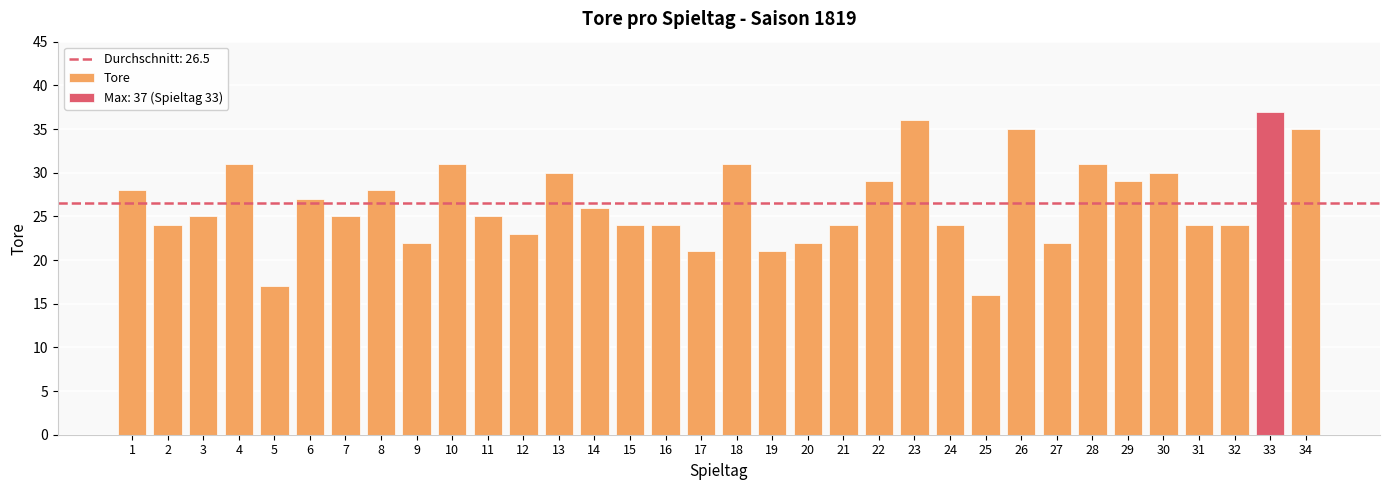

Reading left to right, list all the values displayed in this chart.

28	24	25	31	17	27	25	28	22	31	25	23	30	26	24	24	21	31	21	22	24	29	36	24	16	35	22	31	29	30	24	24	37	35